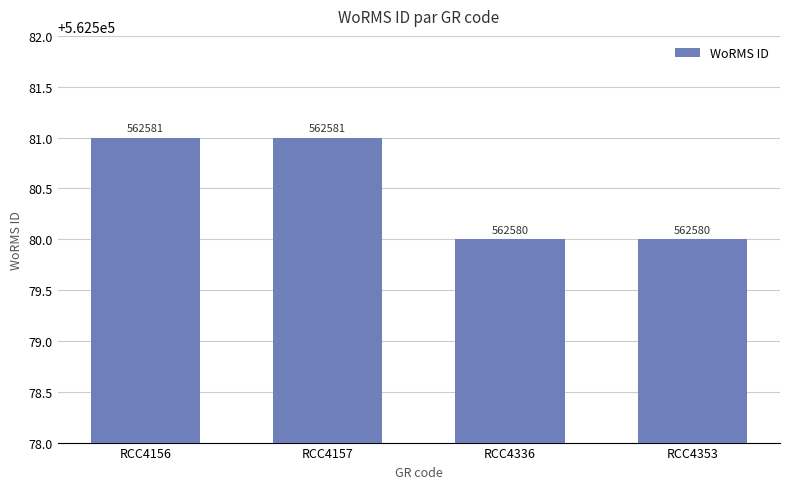

Between RCC4336 and RCC4157, which is larger?

RCC4157